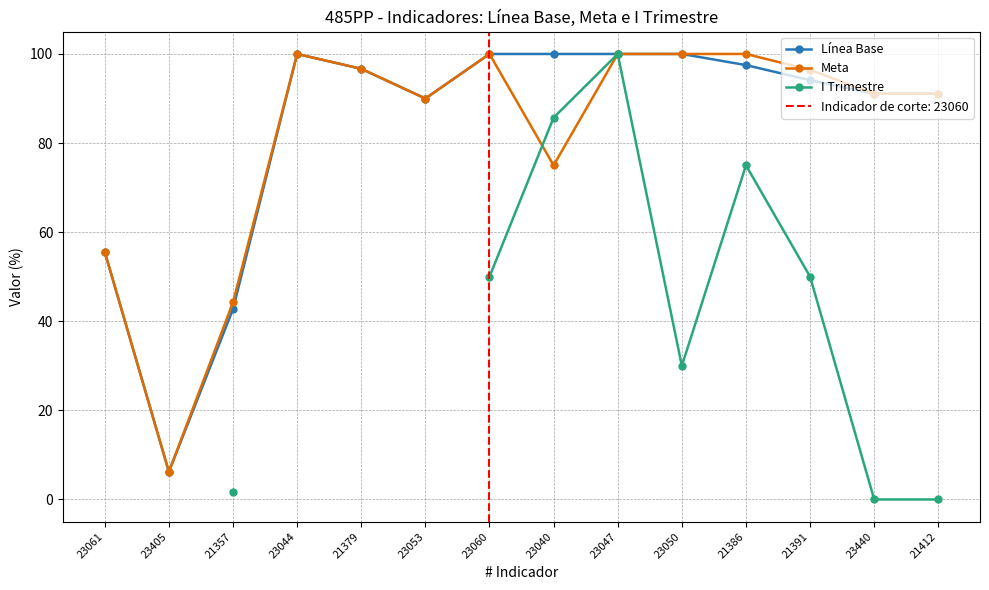

What is the total value across all series at 21386?

272.5